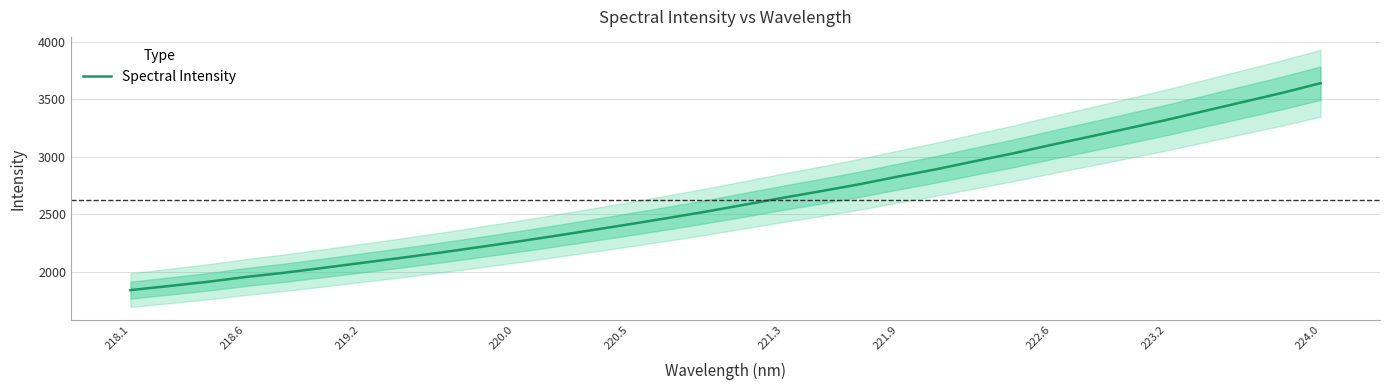

Which category has the highest value in the Spectral Intensity series?

224.0